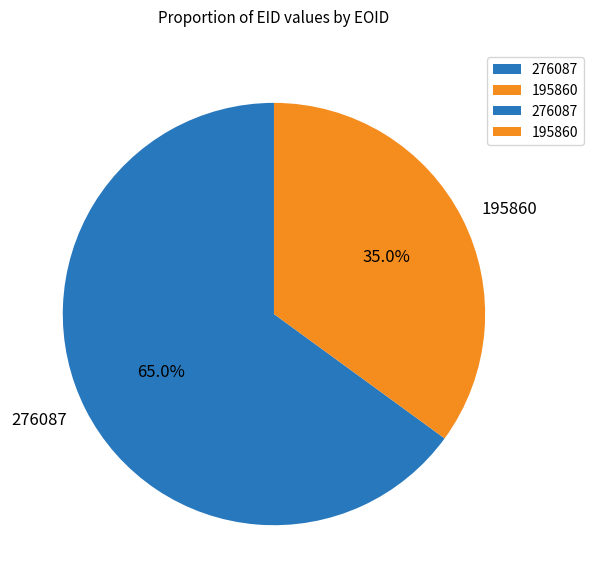

Rank the categories by value from lowest to highest.

195860, 276087